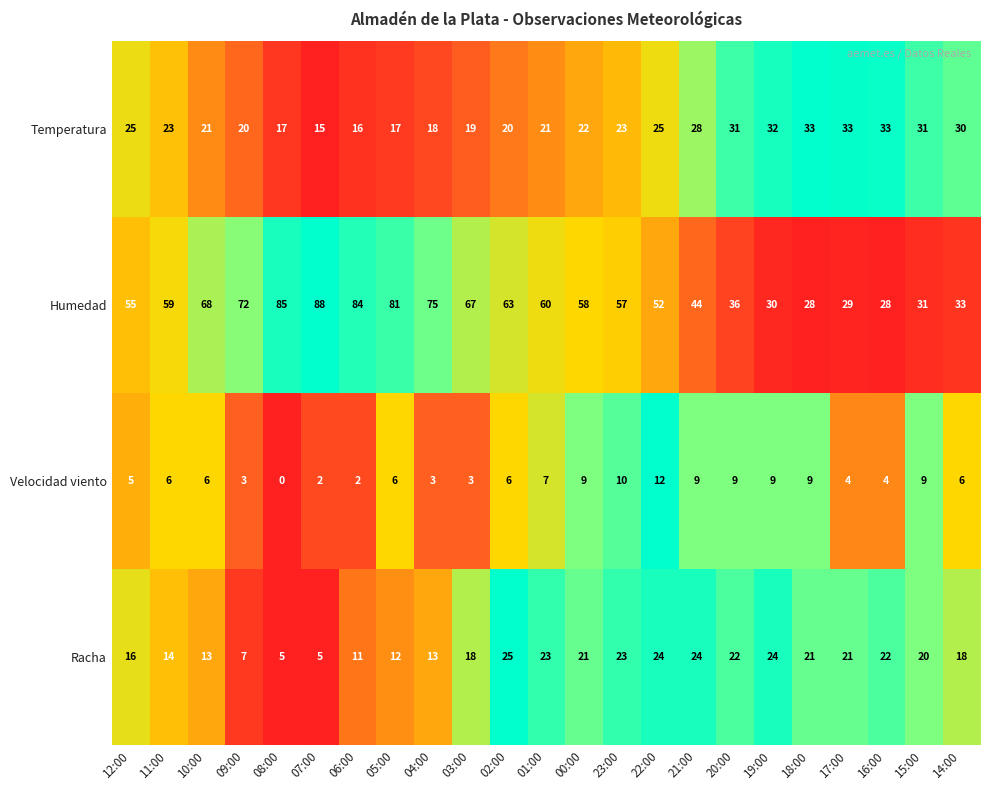

The value of Humedad at 11:00 is 59. True or false?

True